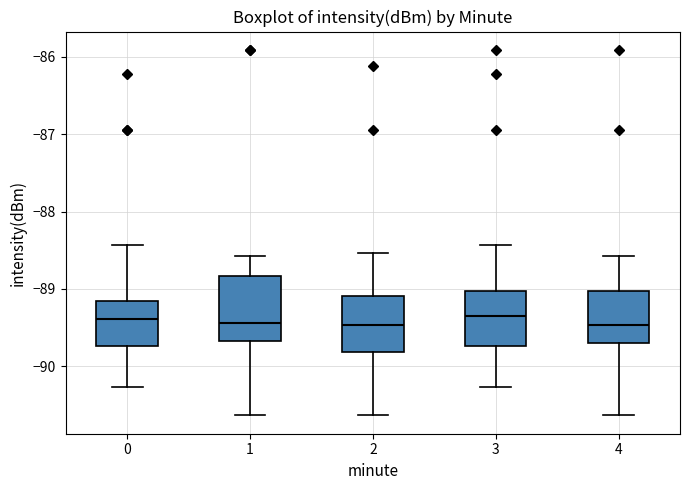

Which box is the tallest, from its lower edge to its upper edge?

1